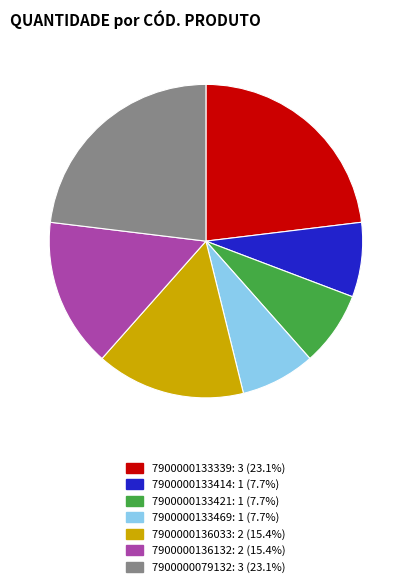

How many slices are in this pie chart?

7